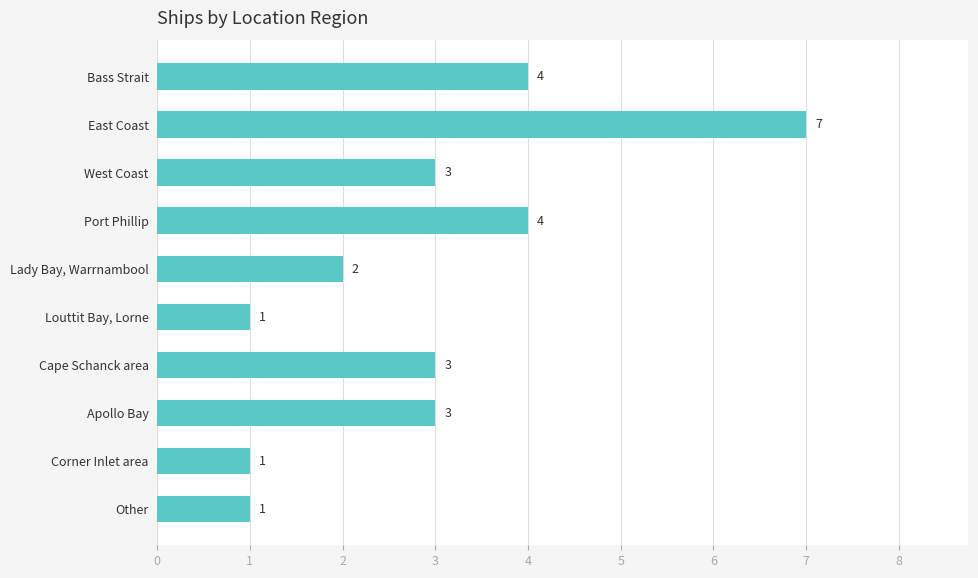

What position from the bottom is Apollo Bay?

3